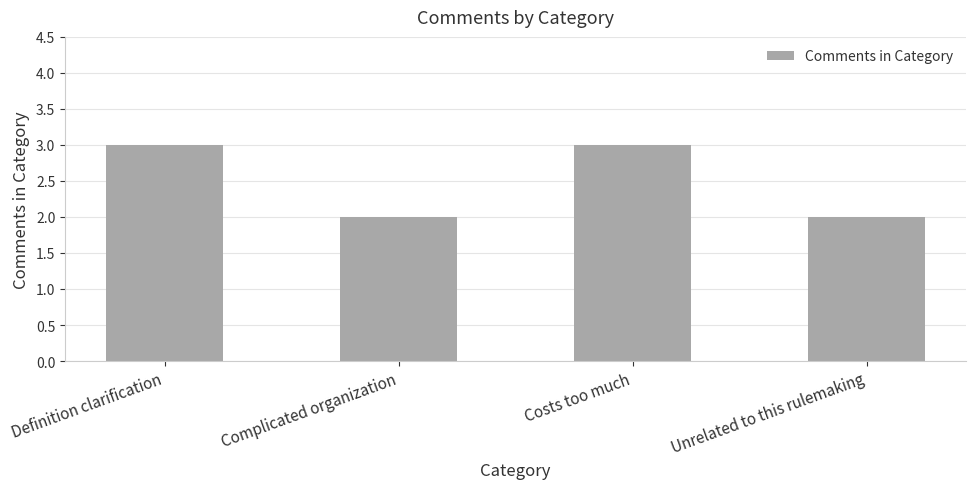

The chart shows a value of 2 at Costs too much. True or false?

False